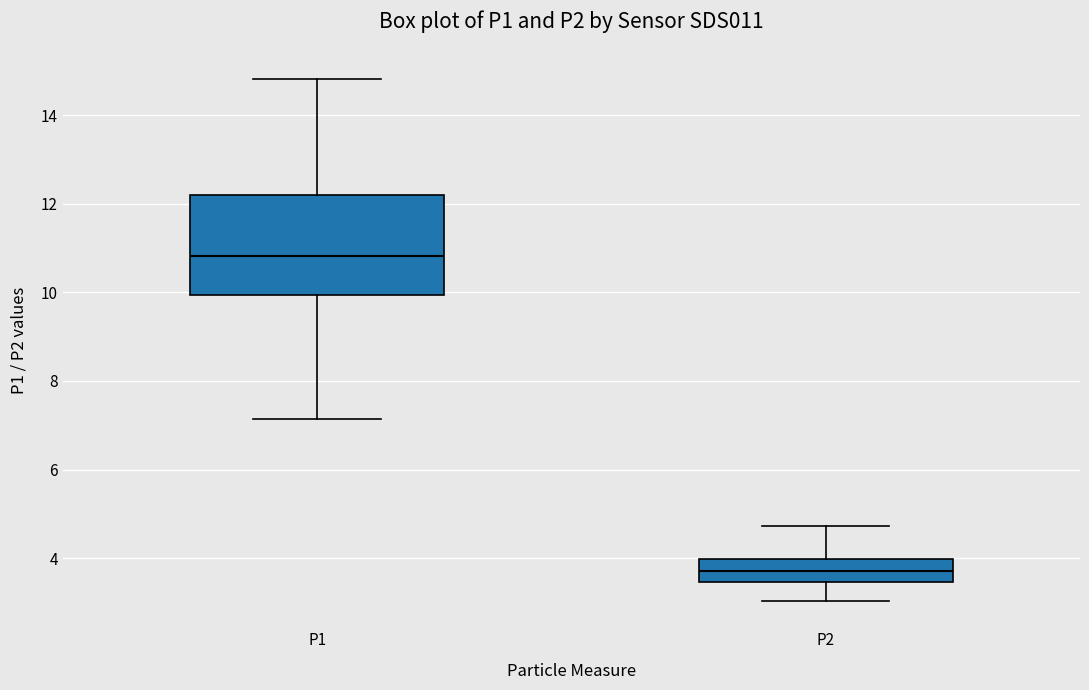

Reading left to right, read every box against the y-axis: the position of its median line, the range the box covers, and the ends of its whiskers. The values are not printed on the chart, so give them approximately, as read against the axis.

P1: median 10.8, box 10.0 to 12.2, whiskers 7.2 to 14.8
P2: median 3.8, box 3.4 to 4.0, whiskers 3.0 to 4.8